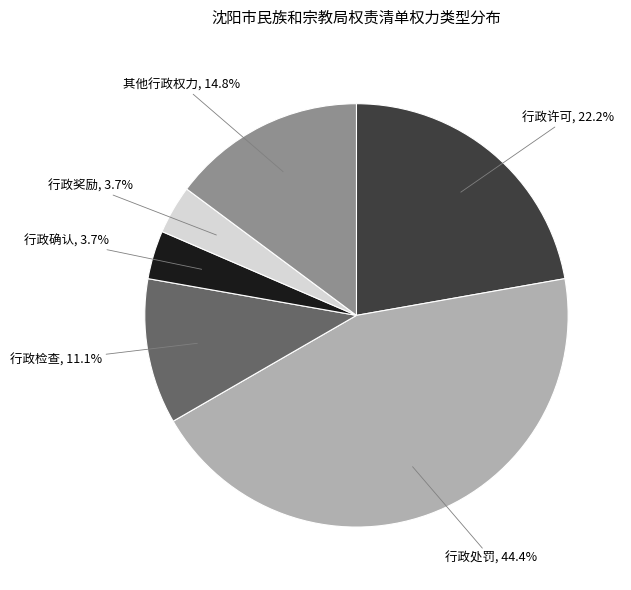

To the nearest percent, what is the difference between the largest and smallest slice percentages?

41%